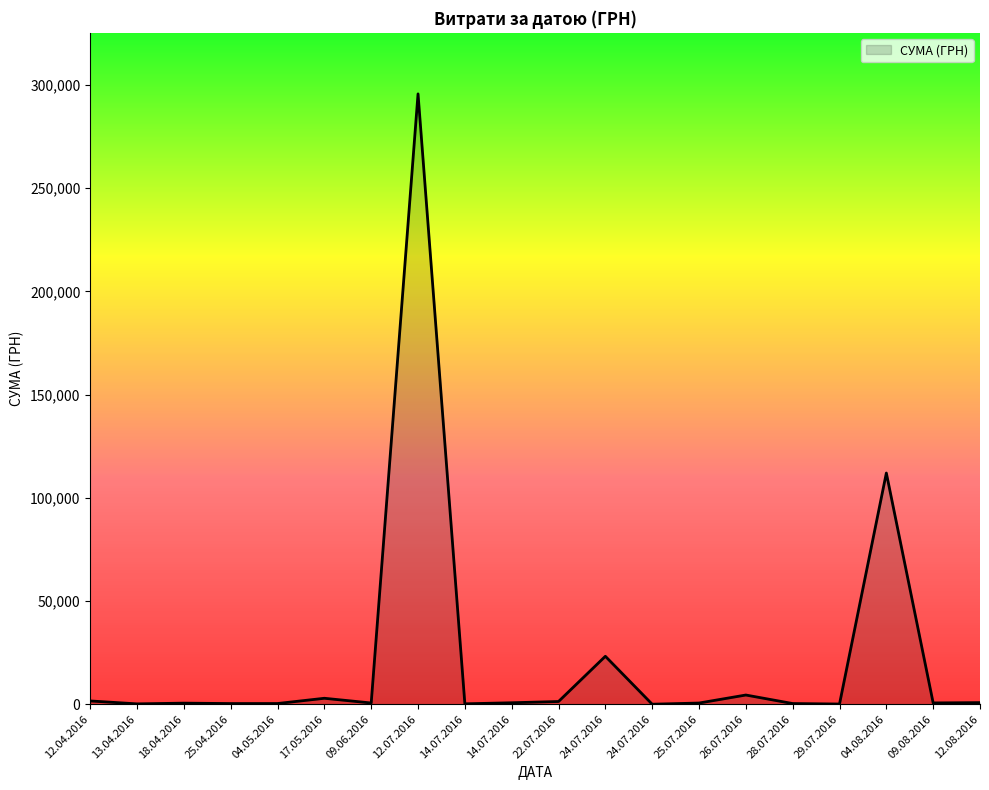

What is the ratio of the value at 13.04.2016 to the value at 22.07.2016?

0.1